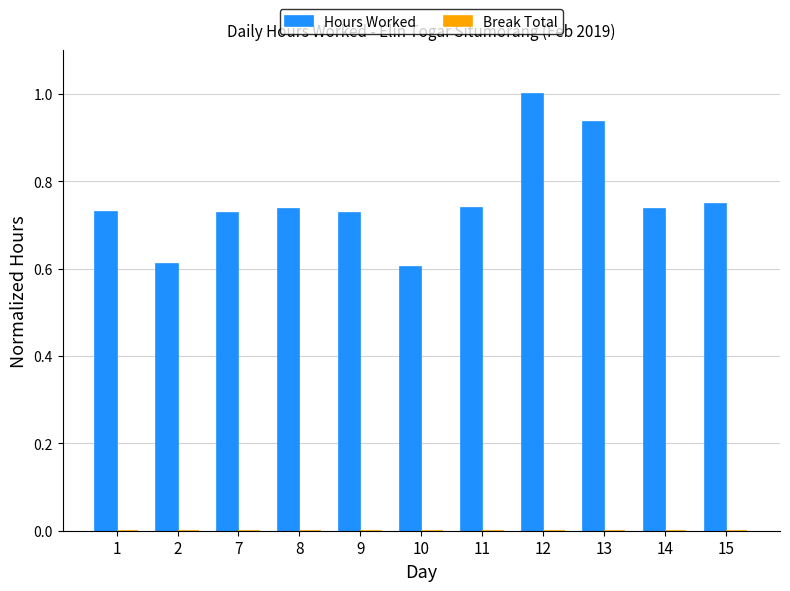

What is the average value?

0.8